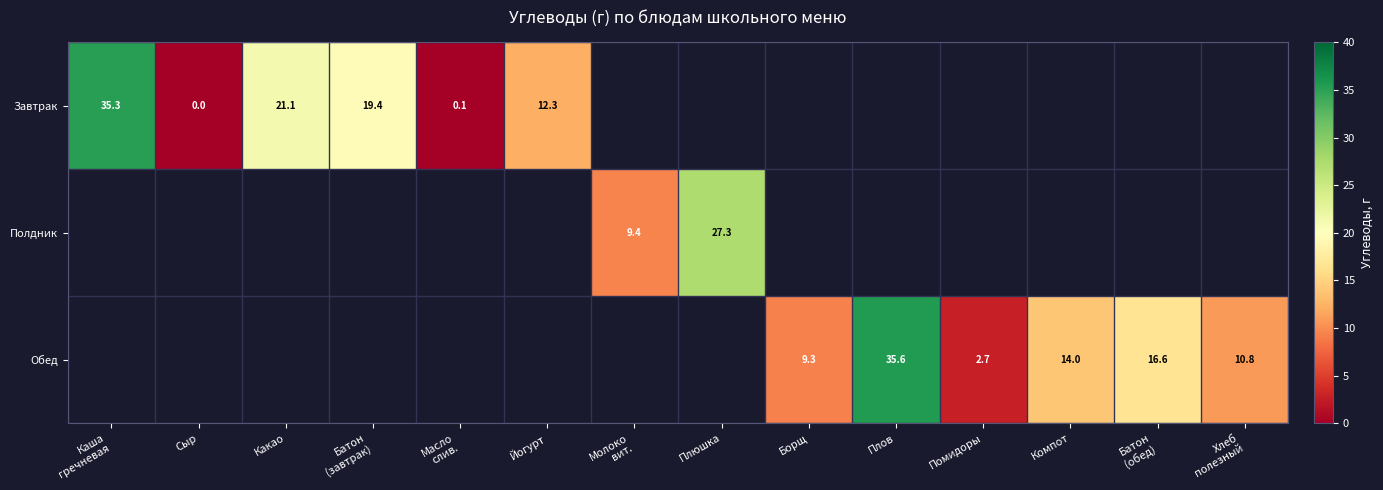

At Борщ, list the series in order from largest to smallest.

Завтрак, Полдник, Обед